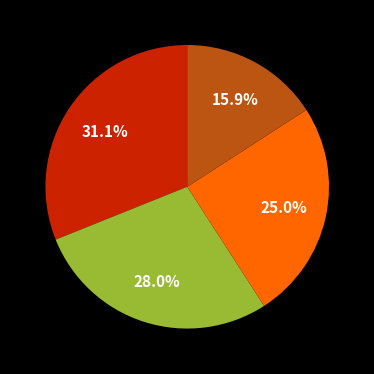

Is there any slice that represents more than half of the pie?

No